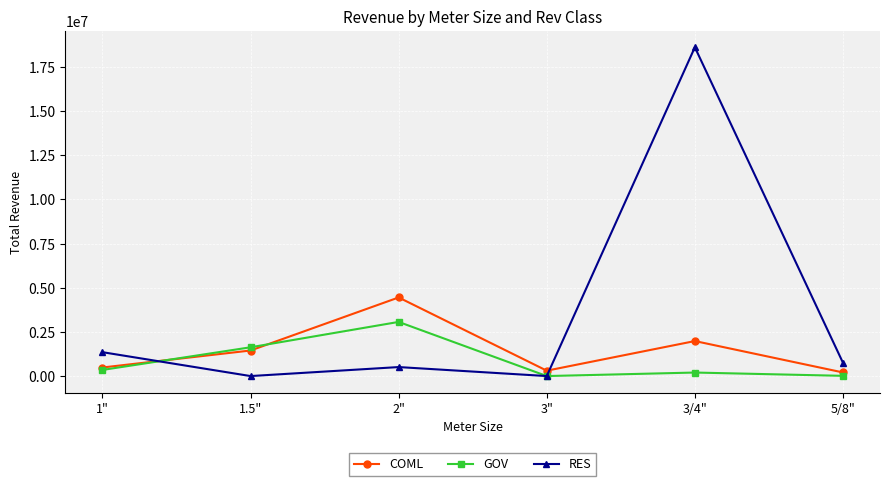

Which series has the largest total across all categories?

RES